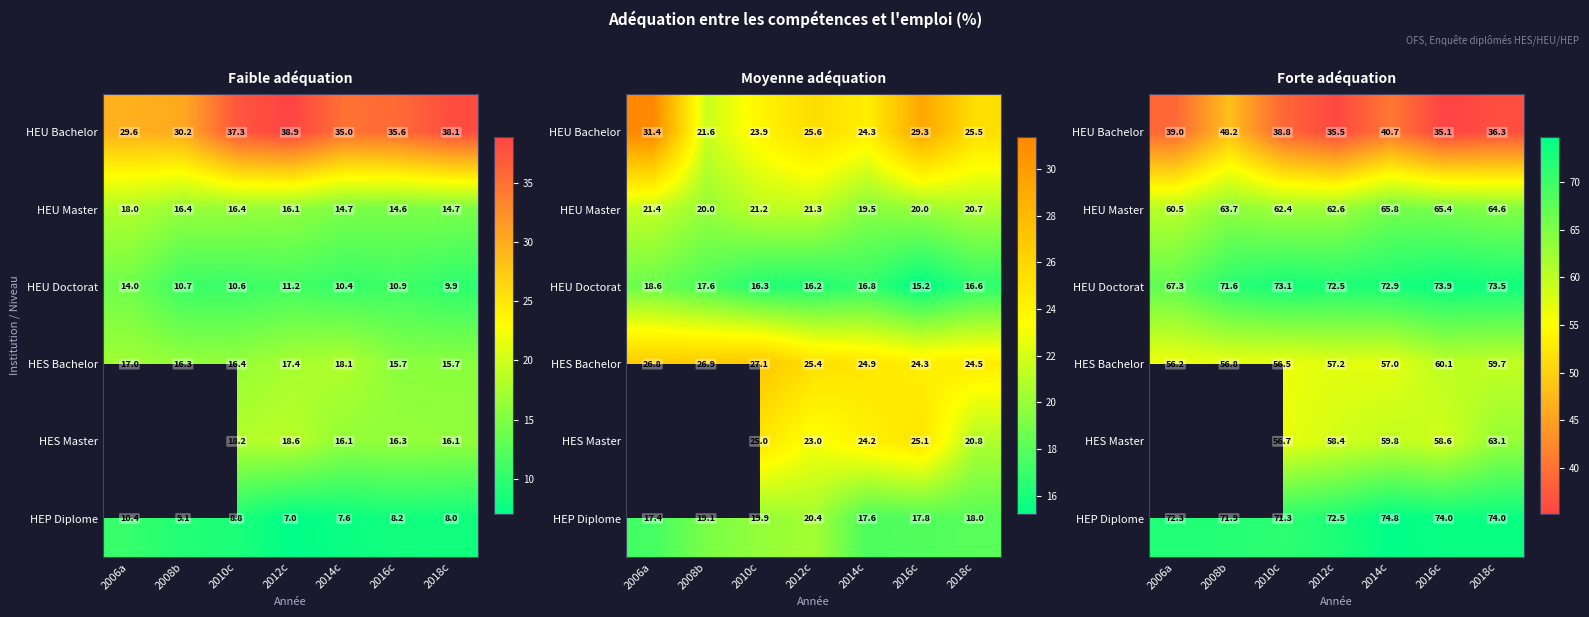

The HEP Diplome series shows 74.0 at 2018c. True or false?

True